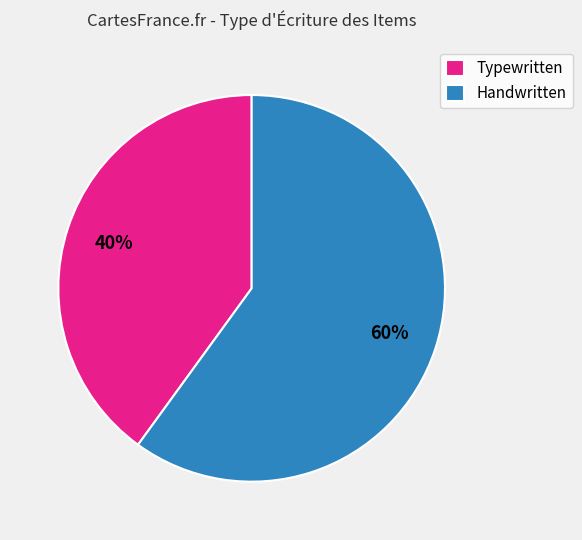

Count the number of slices in the pie.

2